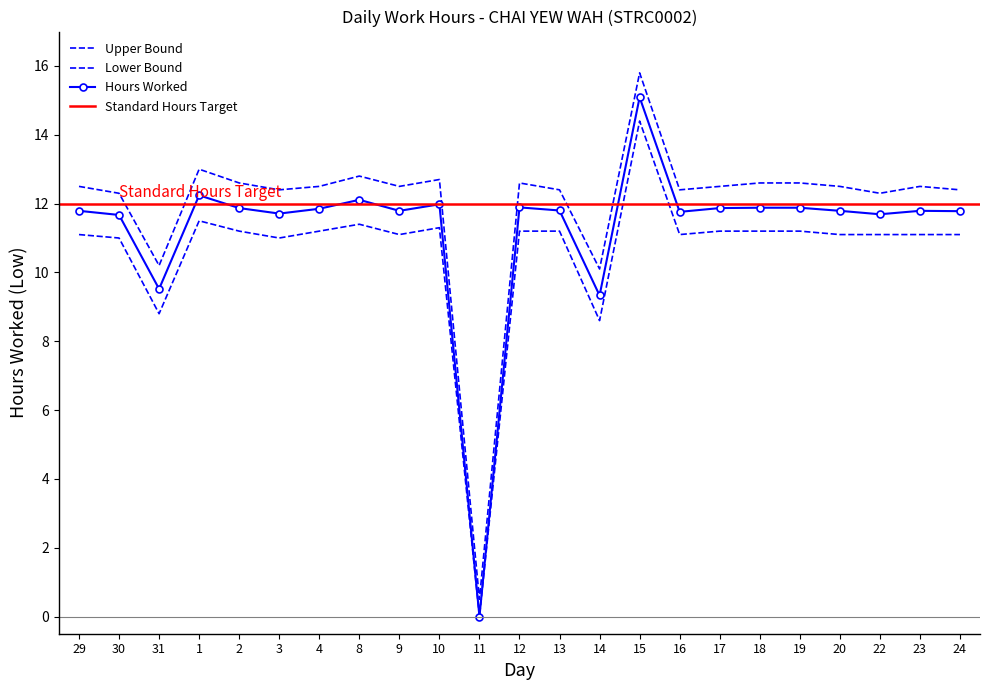

True or false: Lower Bound and Upper Bound intersect in this chart.

False